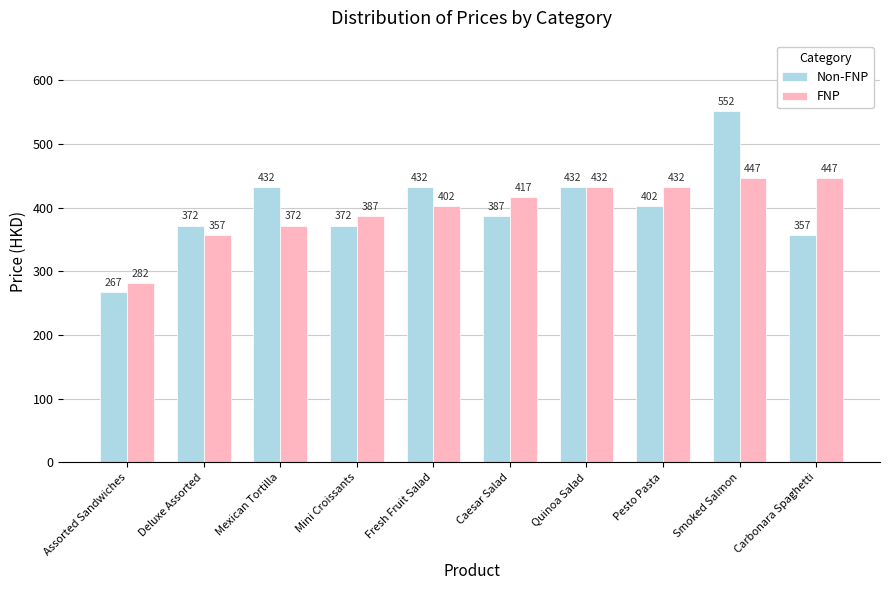

What are all the series names shown in the legend?

Non-FNP, FNP